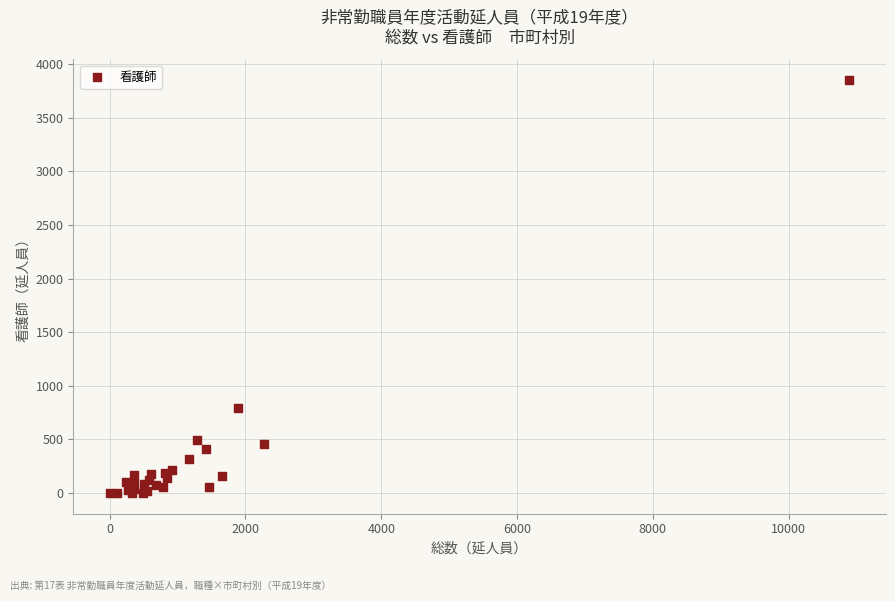

What Y value in the scatter plot is closest to 1927?

790